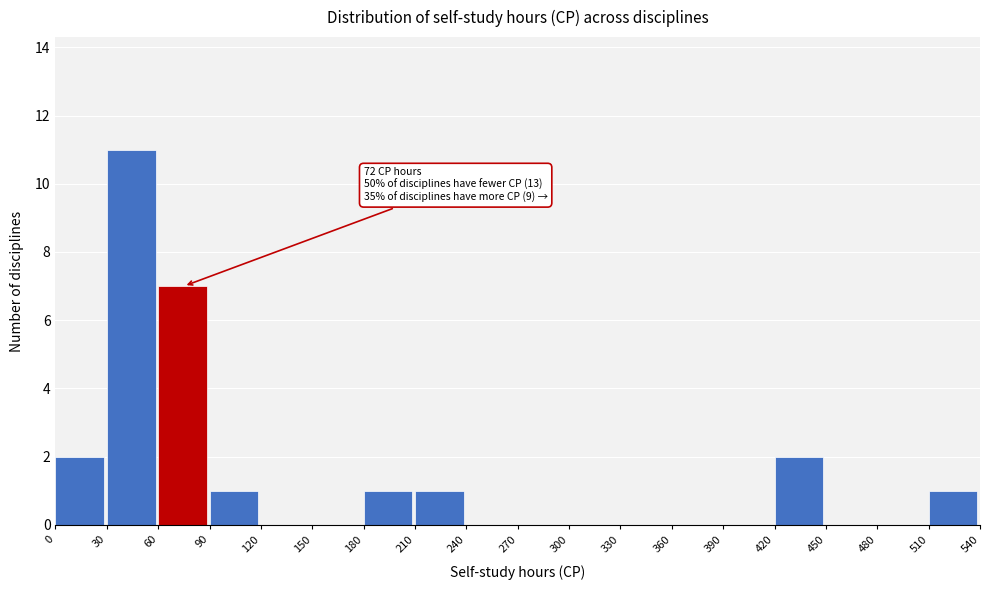

Over which range of the x-axis is the bar tallest?

30 to 60